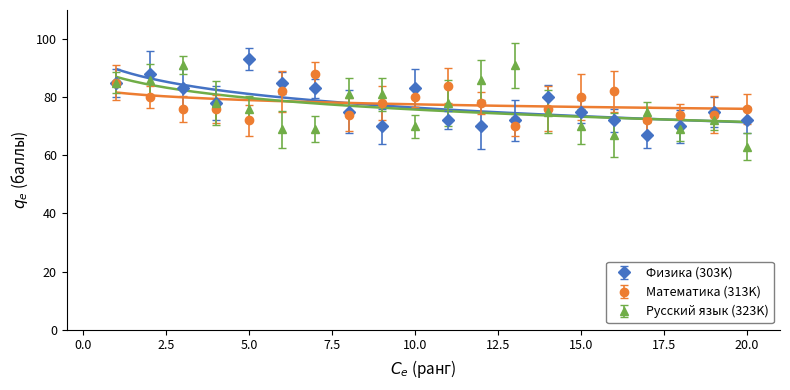

Which series has the widest spread of values?

Русский язык (323K)